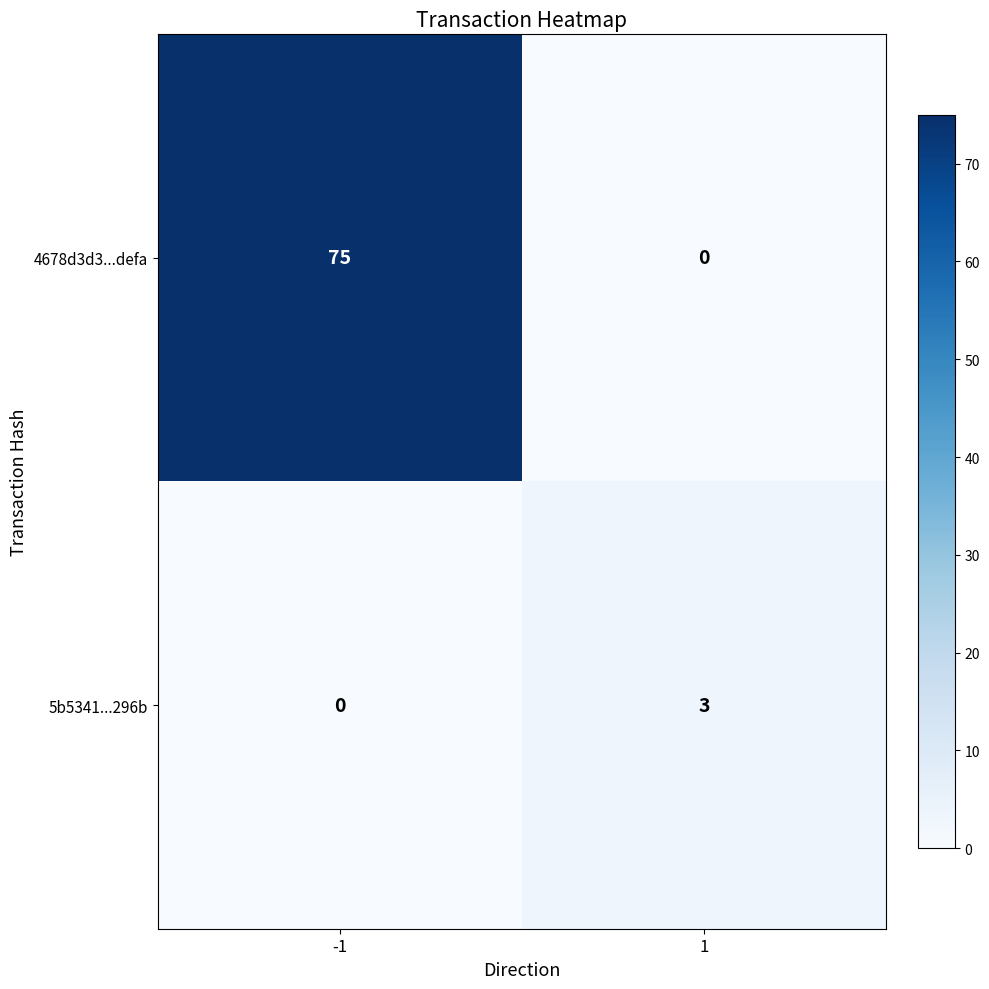

What is the approximate value of 5b5341...296b at 1?

3